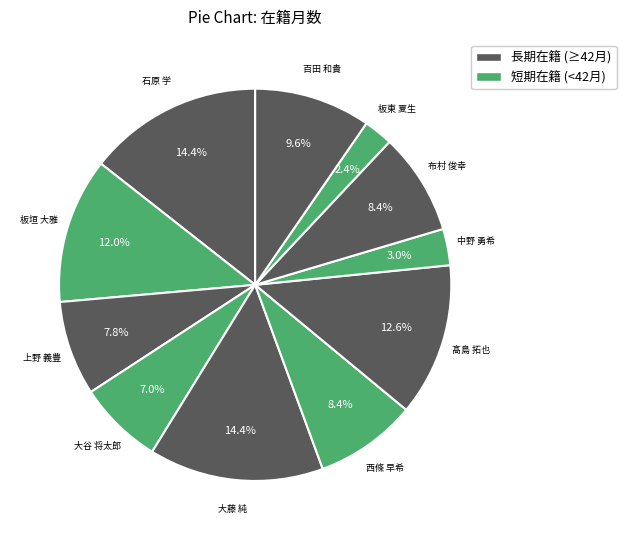

How many slices are in this pie chart?

11